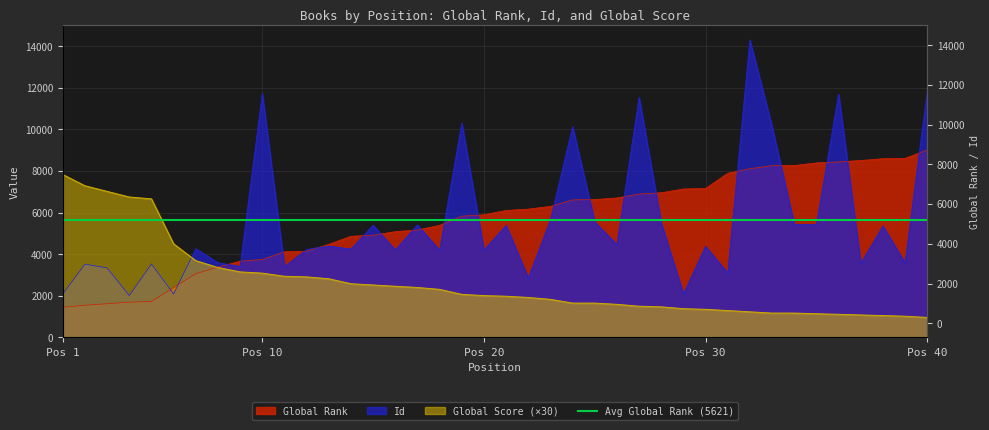

What is the total value across all series at 13?

11687